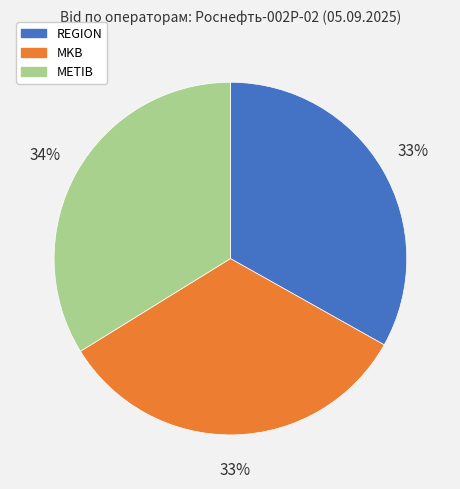

Does MKB account for over 50% of the chart?

No